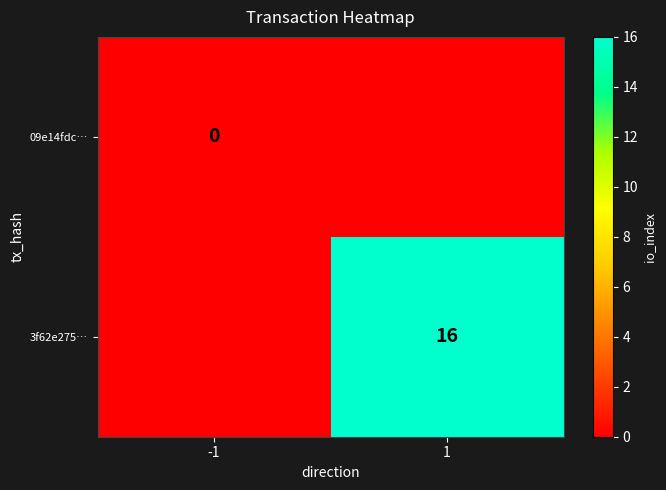

True or false: 3f62e275… has a value of 16 at 1.

True